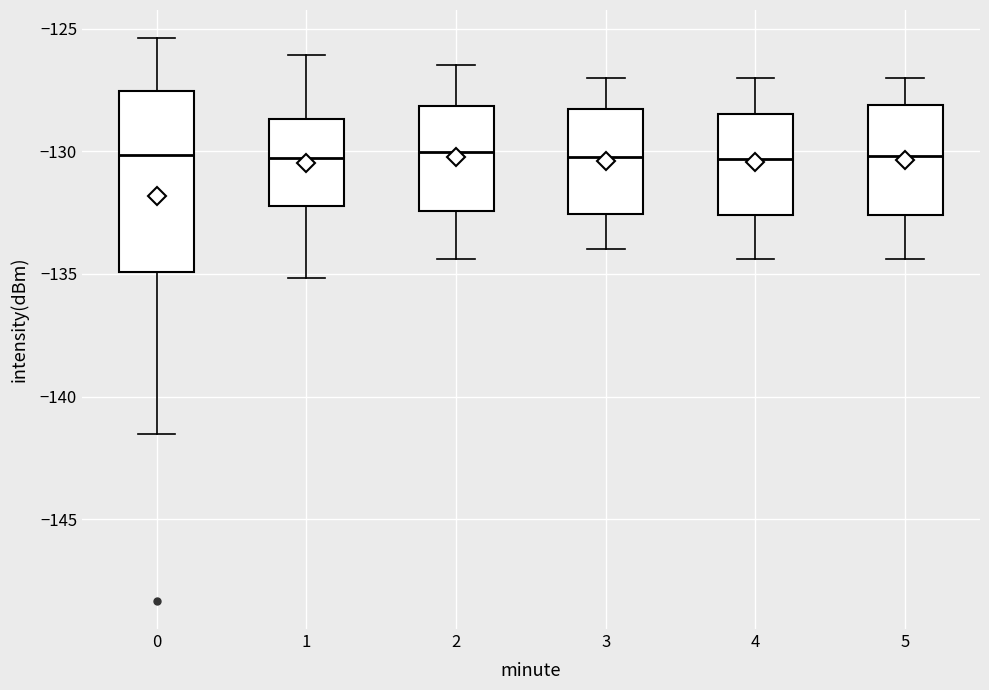

Reading left to right, read every box against the y-axis: the position of its median line, the range the box covers, and the ends of its whiskers. The values are not printed on the chart, so give them approximately, as read against the axis.

0: median -130.0, box -135.0 to -127.5, whiskers -141.5 to -125.5
1: median -130.5, box -132.0 to -128.5, whiskers -135.0 to -126.0
2: median -130.0, box -132.5 to -128.0, whiskers -134.5 to -126.5
3: median -130.0, box -132.5 to -128.5, whiskers -134.0 to -127.0
4: median -130.5, box -132.5 to -128.5, whiskers -134.5 to -127.0
5: median -130.0, box -132.5 to -128.0, whiskers -134.5 to -127.0